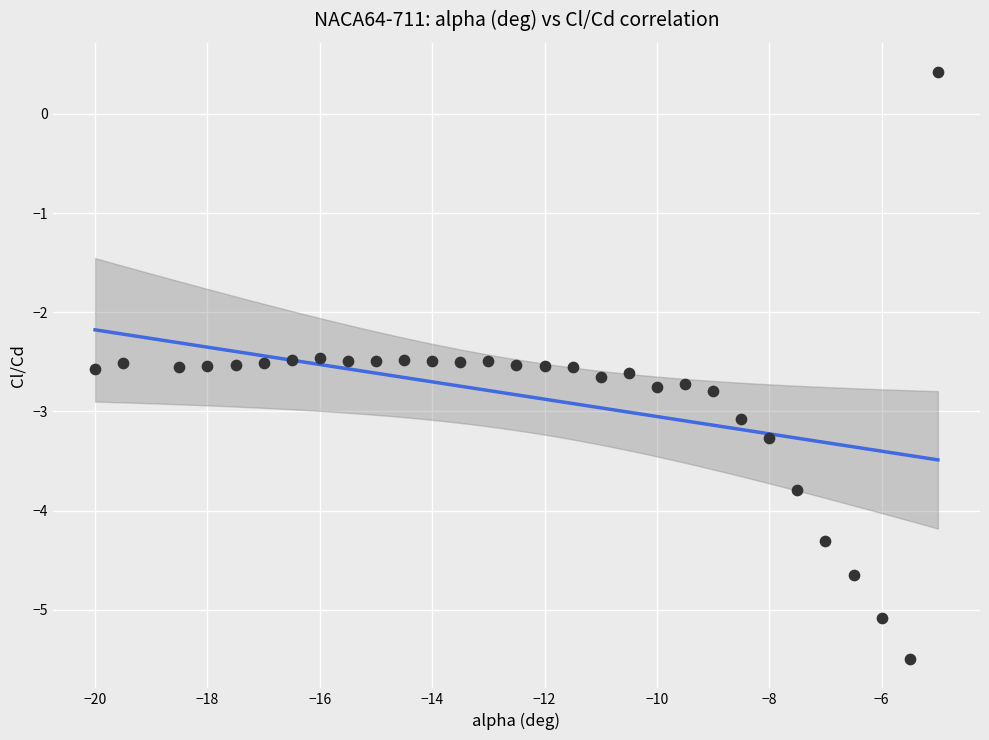

What is the range of Y values (max minus min)?

5.9